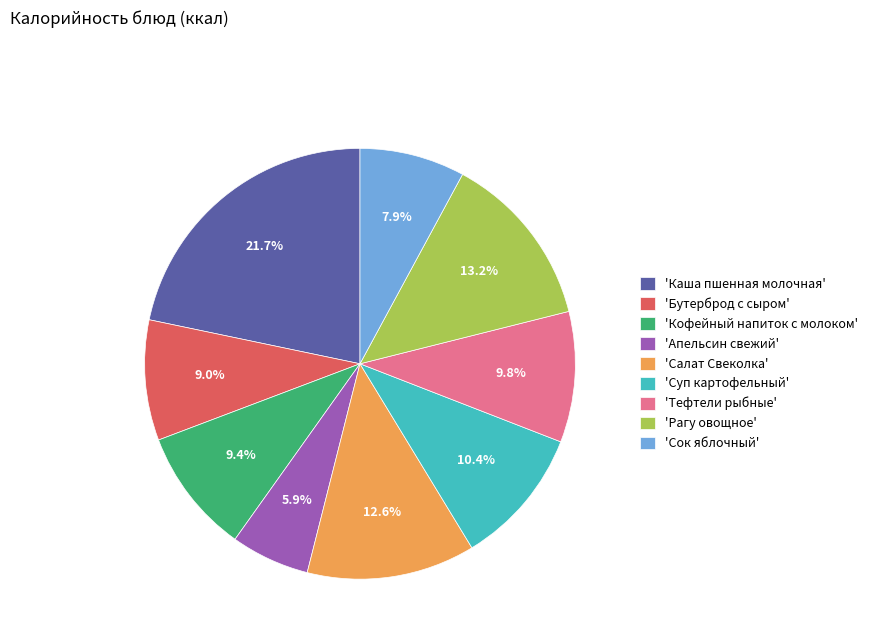

Do 'Сок яблочный' and 'Салат Свеколка' together represent more than half of the pie?

No